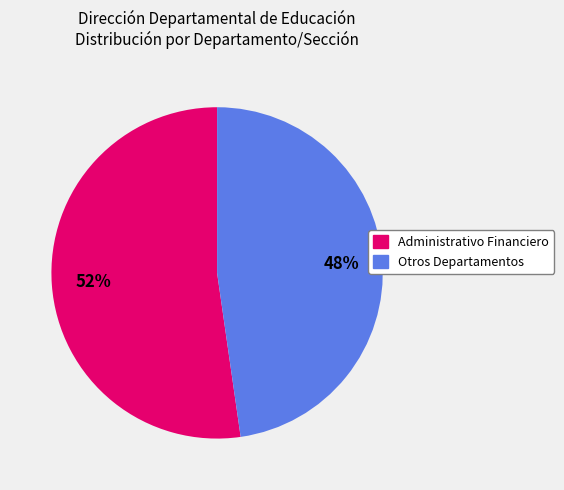

To the nearest percent, what is the average slice percentage?

50%